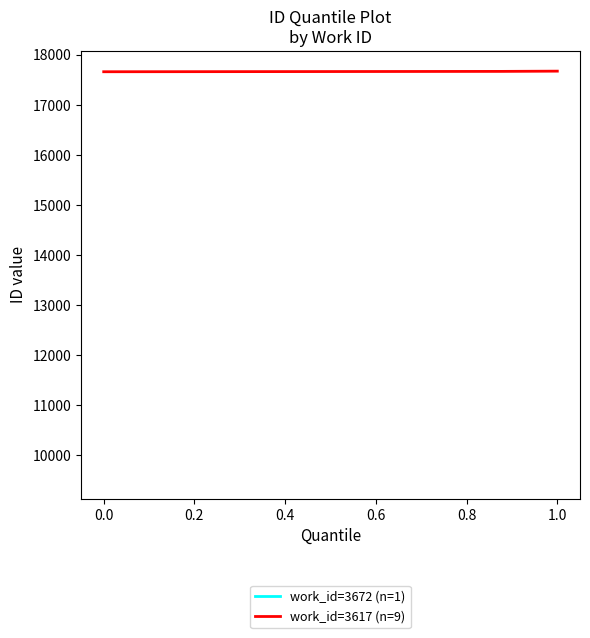

What is the highest value of the work_id=3617 (n=9) series?

17674